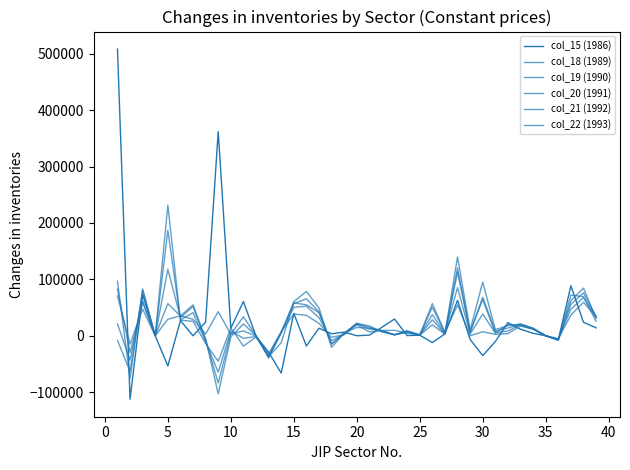

Does the chart have visible grid lines?

No